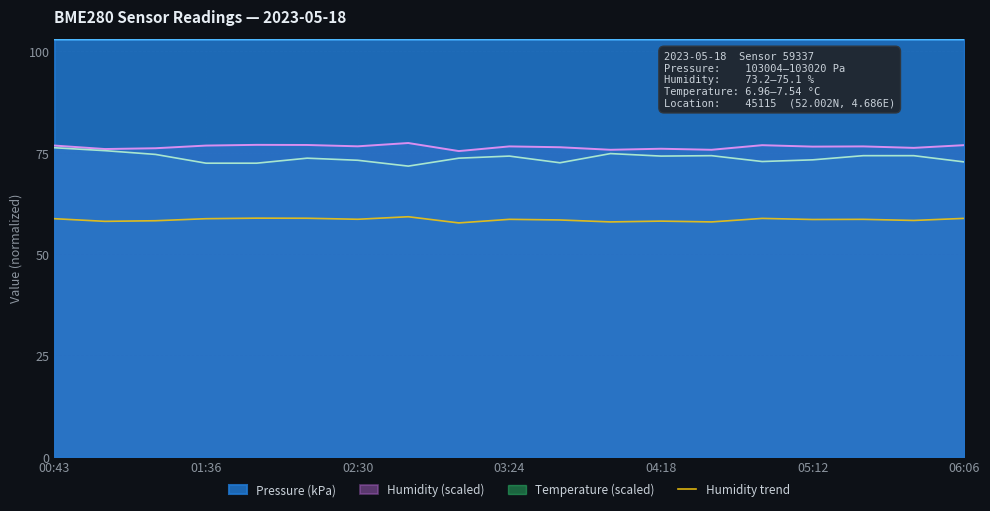

What is the spread (max minus min) of values at 00:43?

44.3